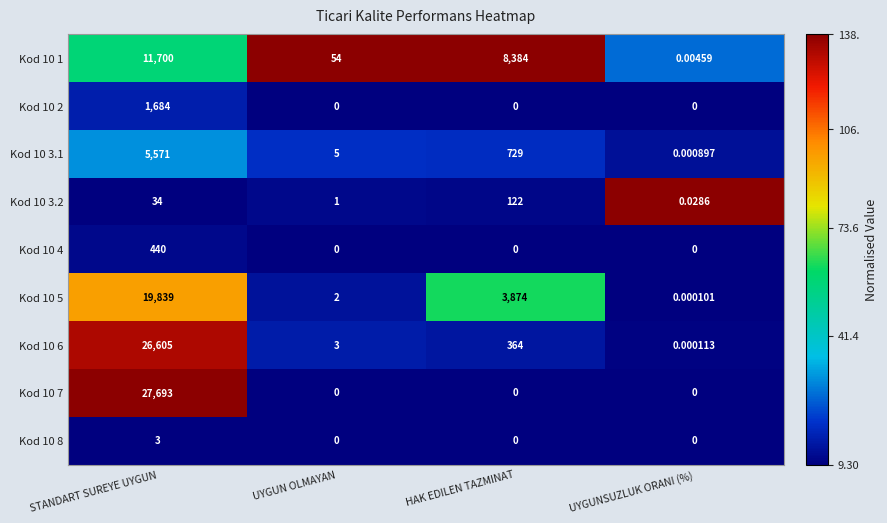

At which category is the sum across all series the highest?

STANDART SUREYE UYGUN